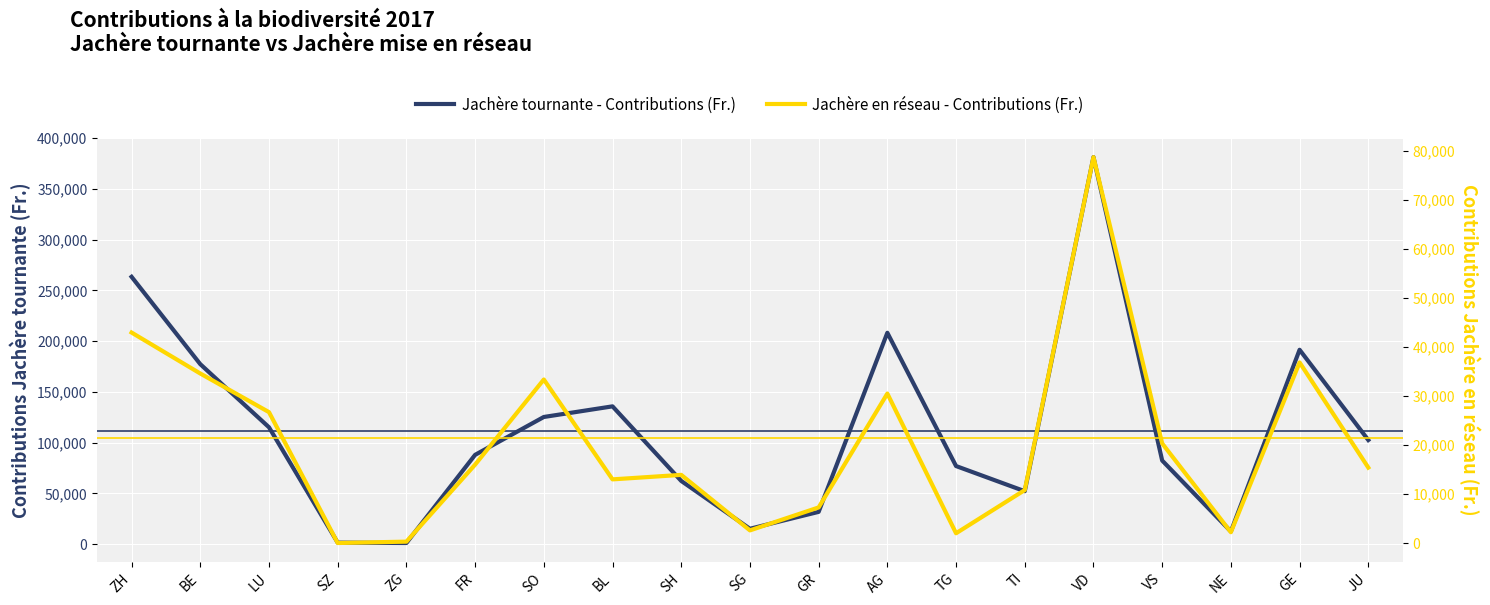

Rank the series by their maximum value, from highest to lowest.

Jachère tournante - Contributions (Fr.), Jachère en réseau - Contributions (Fr.)